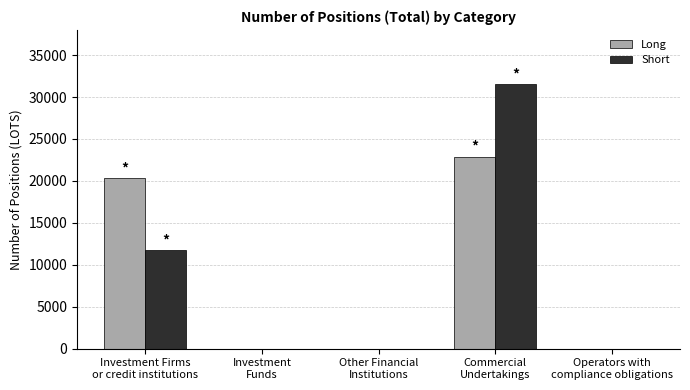

The value of Short at Investment
Funds is 0.0. True or false?

True